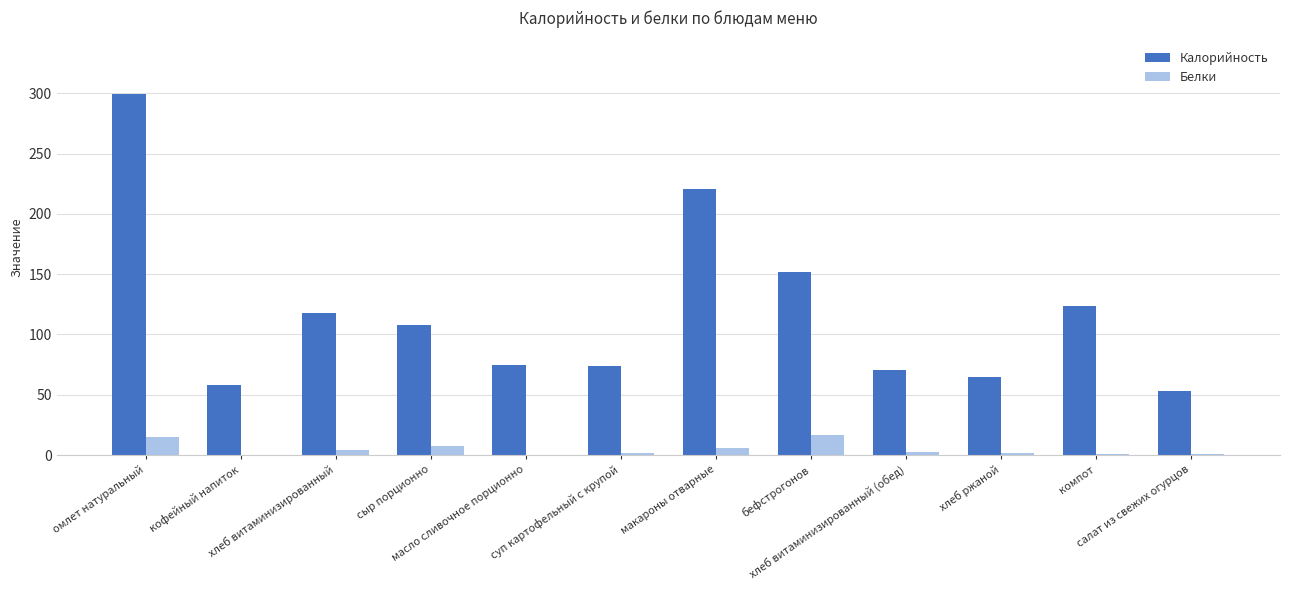

What is the maximum value shown in the chart?

299.0